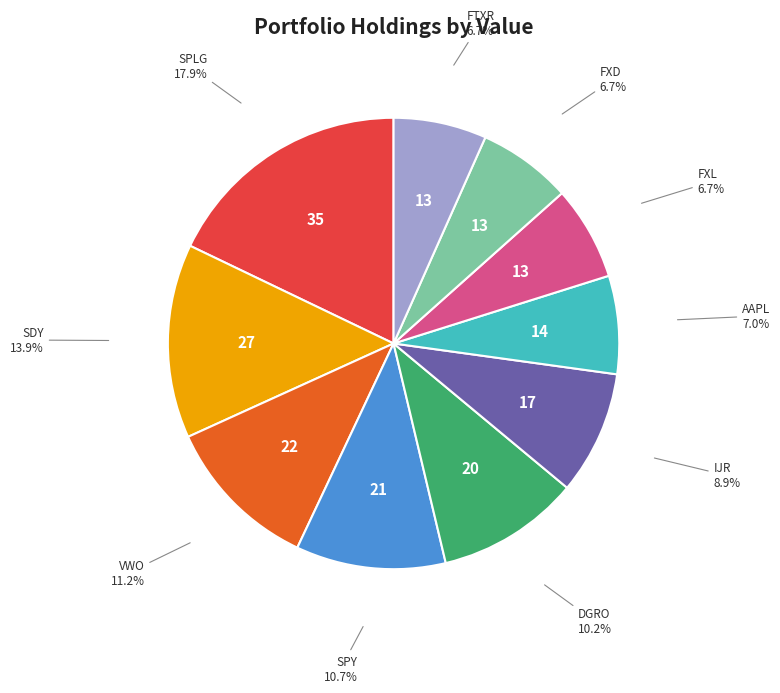

What is the largest slice in the pie chart?

SPLG